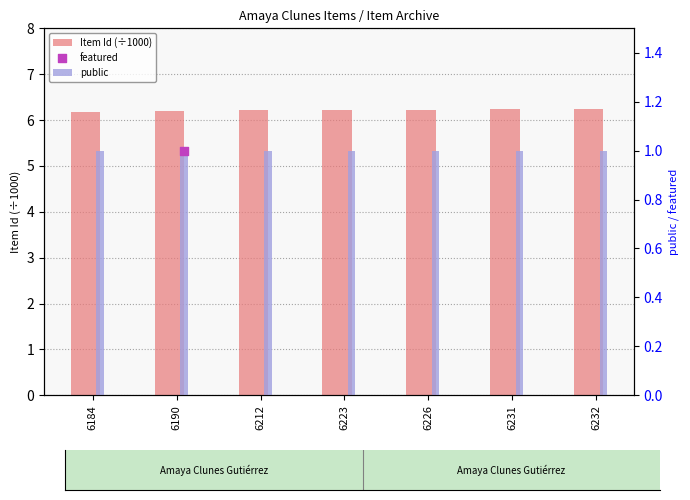

At which category is the sum across all series the highest?

6232